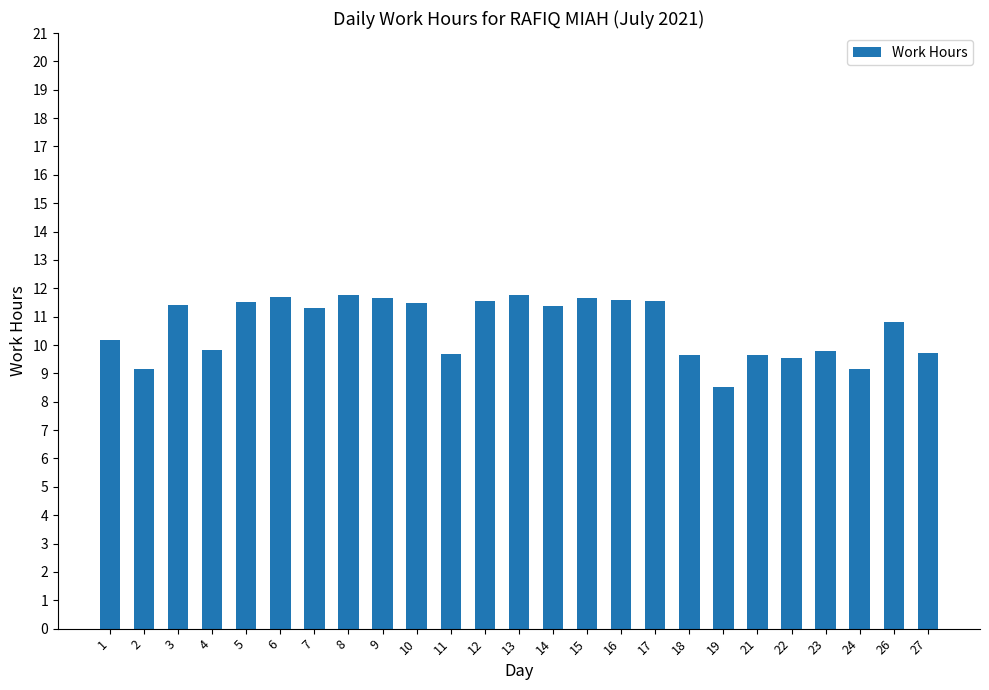

What is the value of the 22nd bar from the left?

9.8